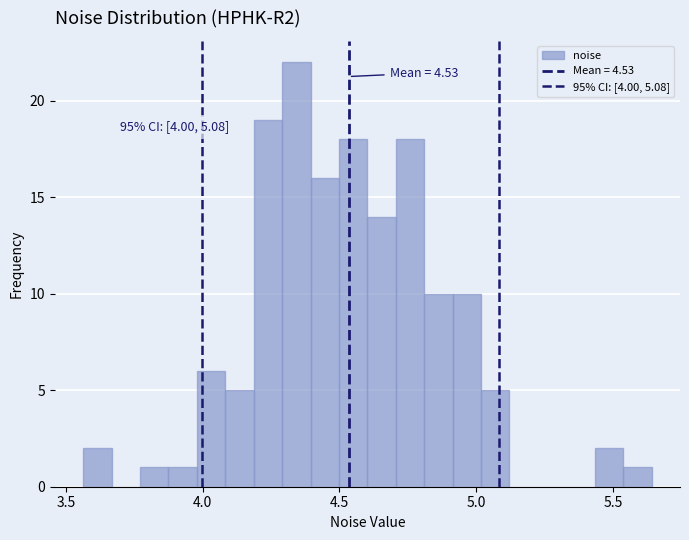

Read against the x-axis, roughly where is the centre of the tallest bar?

4.35